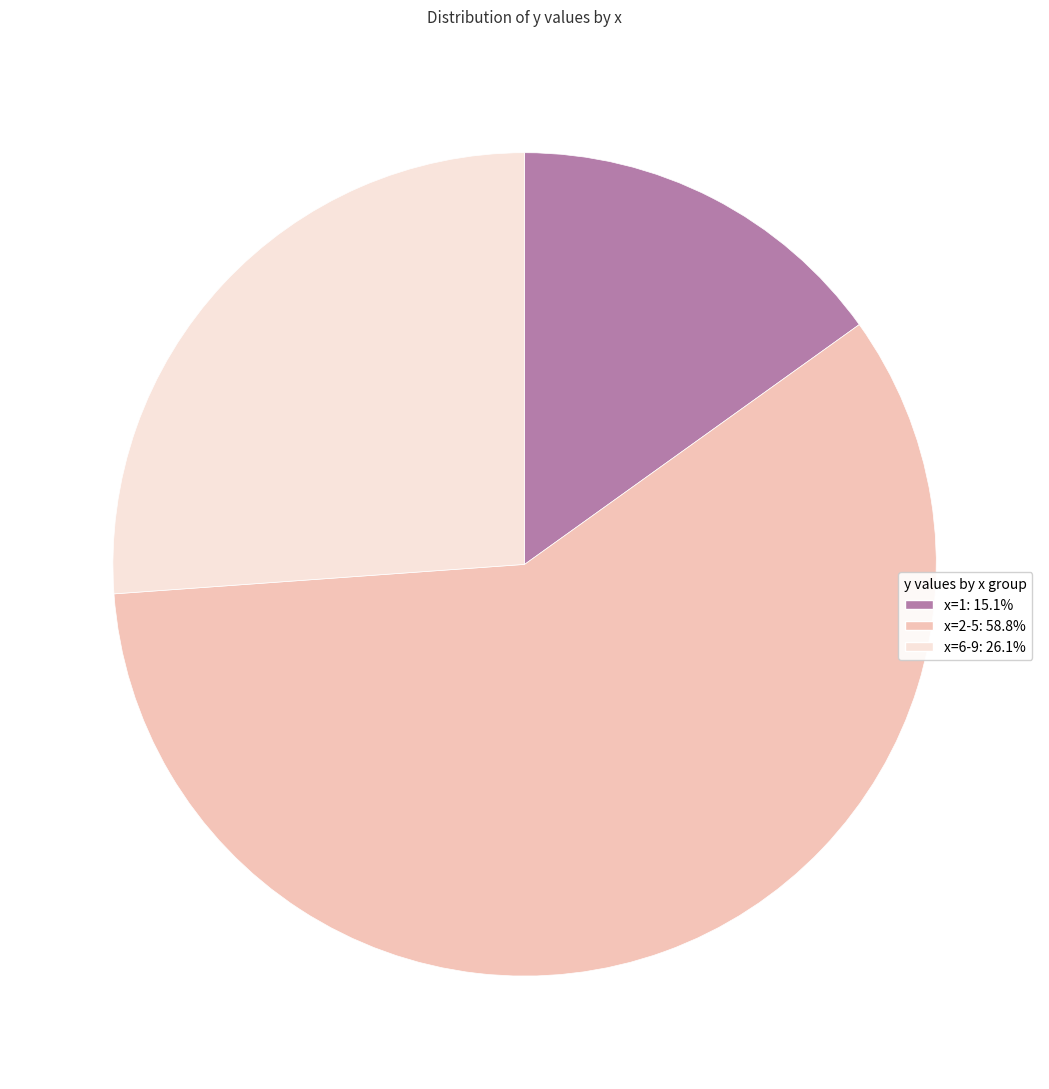

Approximately how many times larger is the value at x=2-5: 58.8% compared to x=6-9: 26.1%?

2.2